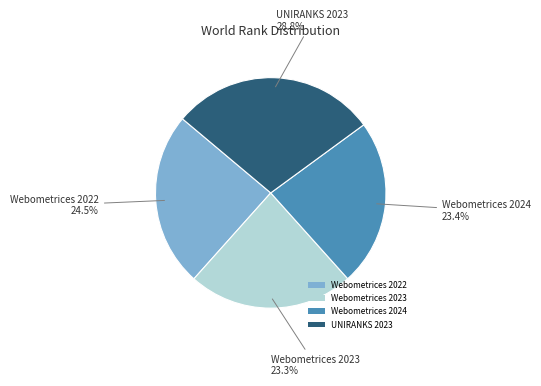

To the nearest percent, what percentage of the pie is UNIRANKS 2023?

29%